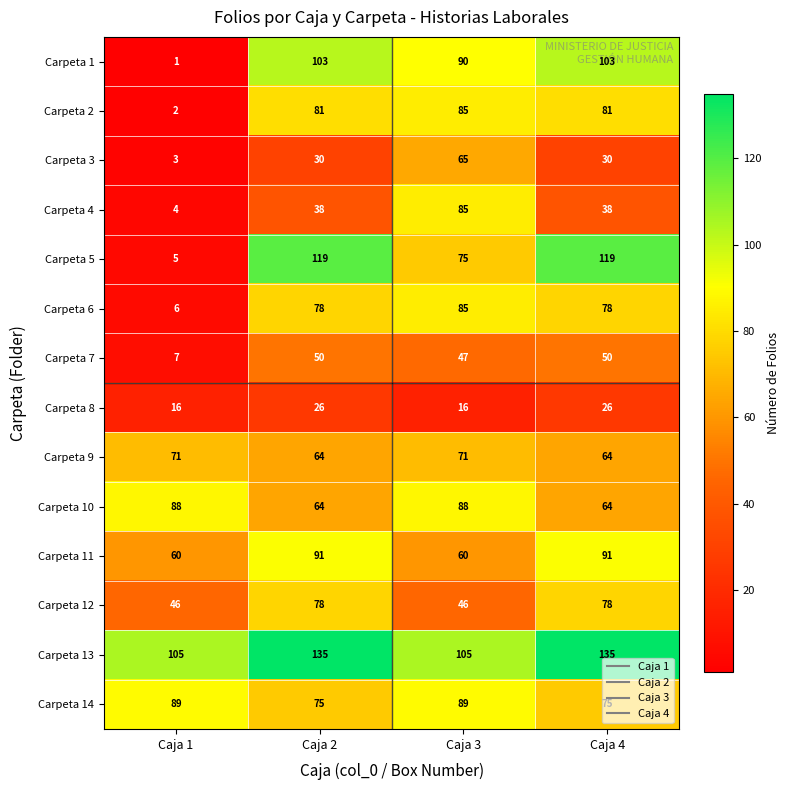

True or false: Carpeta 2 has a value of 45 at Caja 4.

False